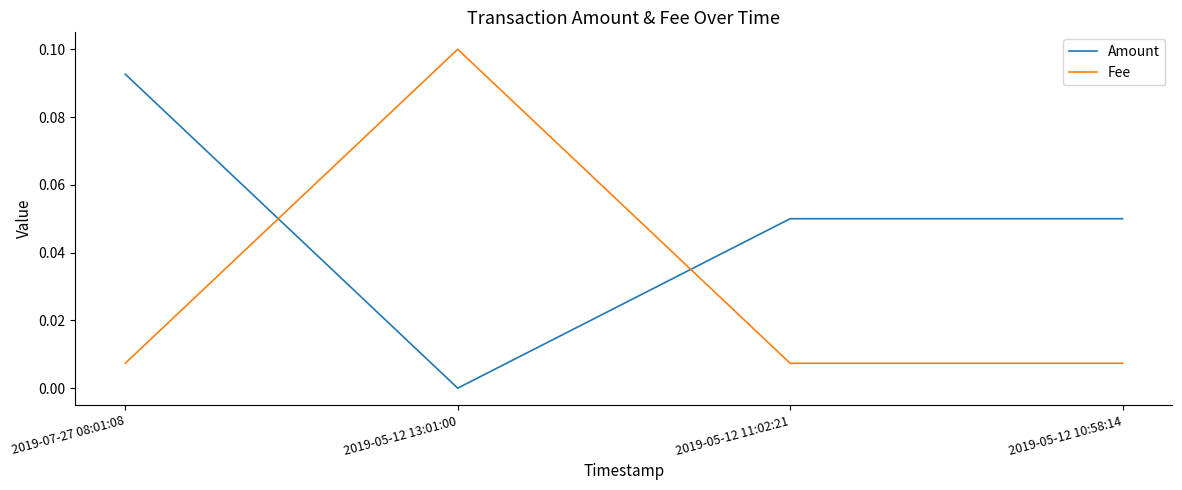

After their last crossing, which series has the higher values: Amount or Fee?

Amount